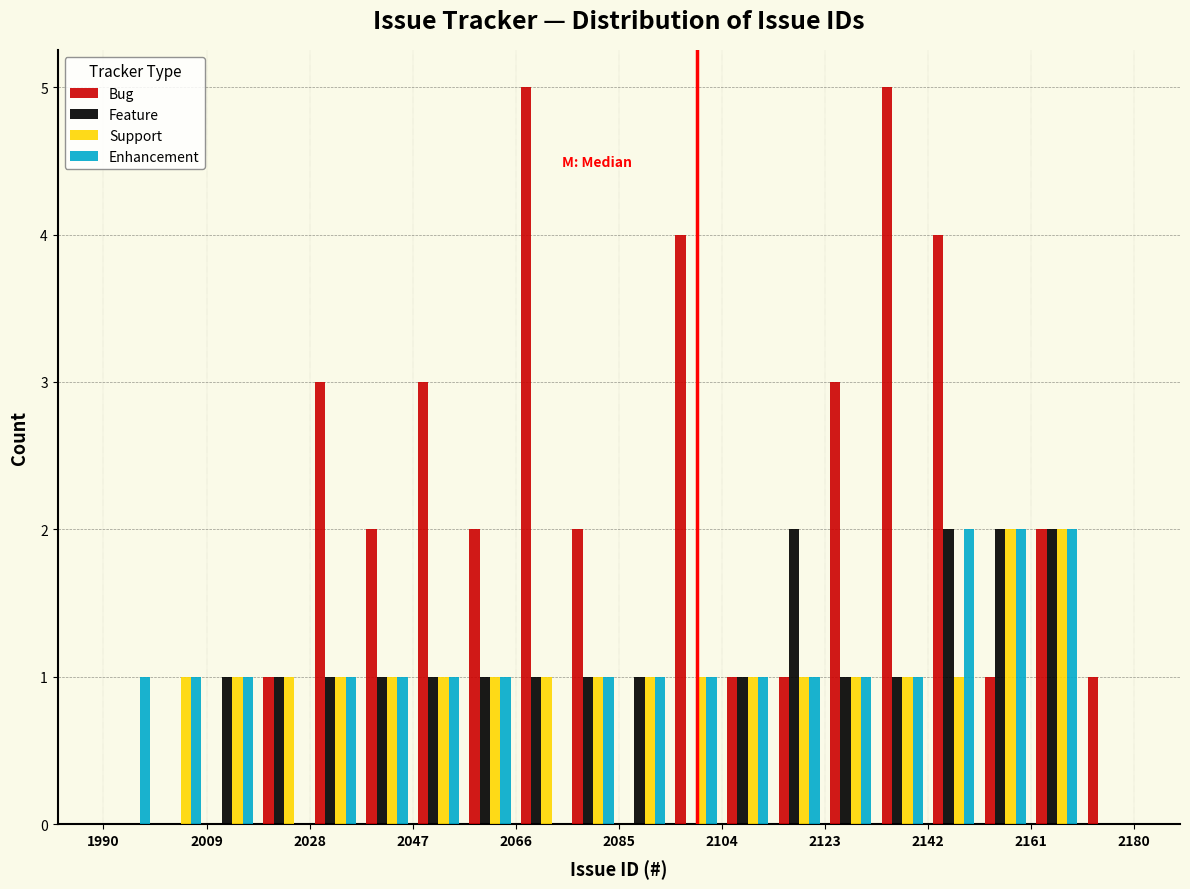

Reading left to right, transcribe this chart: for each range on the x-axis, give the height of each series' bar. Neither the bar edges nor the heights are printed on the chart, so give them approximately, as read against the axes.

1990.0 to 1999.5: Bug=0	Feature=0	Support=0	Enhancement=1
1999.5 to 2009.0: Bug=0	Feature=0	Support=1	Enhancement=1
2009.0 to 2018.5: Bug=0	Feature=1	Support=1	Enhancement=1
2018.5 to 2028.0: Bug=1	Feature=1	Support=1	Enhancement=0
2028.0 to 2037.5: Bug=3	Feature=1	Support=1	Enhancement=1
2037.5 to 2047.0: Bug=2	Feature=1	Support=1	Enhancement=1
2047.0 to 2056.5: Bug=3	Feature=1	Support=1	Enhancement=1
2056.5 to 2066.0: Bug=2	Feature=1	Support=1	Enhancement=1
2066.0 to 2075.5: Bug=5	Feature=1	Support=1	Enhancement=0
2075.5 to 2085.0: Bug=2	Feature=1	Support=1	Enhancement=1
2085.0 to 2094.5: Bug=0	Feature=1	Support=1	Enhancement=1
2094.5 to 2104.0: Bug=4	Feature=0	Support=1	Enhancement=1
2104.0 to 2113.5: Bug=1	Feature=1	Support=1	Enhancement=1
2113.5 to 2123.0: Bug=1	Feature=2	Support=1	Enhancement=1
2123.0 to 2132.5: Bug=3	Feature=1	Support=1	Enhancement=1
2132.5 to 2142.0: Bug=5	Feature=1	Support=1	Enhancement=1
2142.0 to 2151.5: Bug=4	Feature=2	Support=1	Enhancement=2
2151.5 to 2161.0: Bug=1	Feature=2	Support=2	Enhancement=2
2161.0 to 2170.5: Bug=2	Feature=2	Support=2	Enhancement=2
2170.5 to 2180.0: Bug=1	Feature=0	Support=0	Enhancement=0